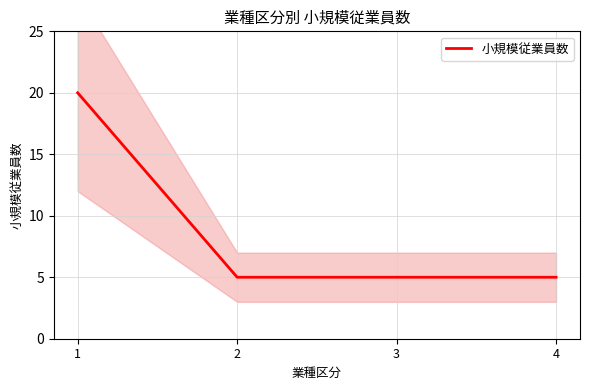

List the labels in order of value, smallest first.

2, 3, 4, 1